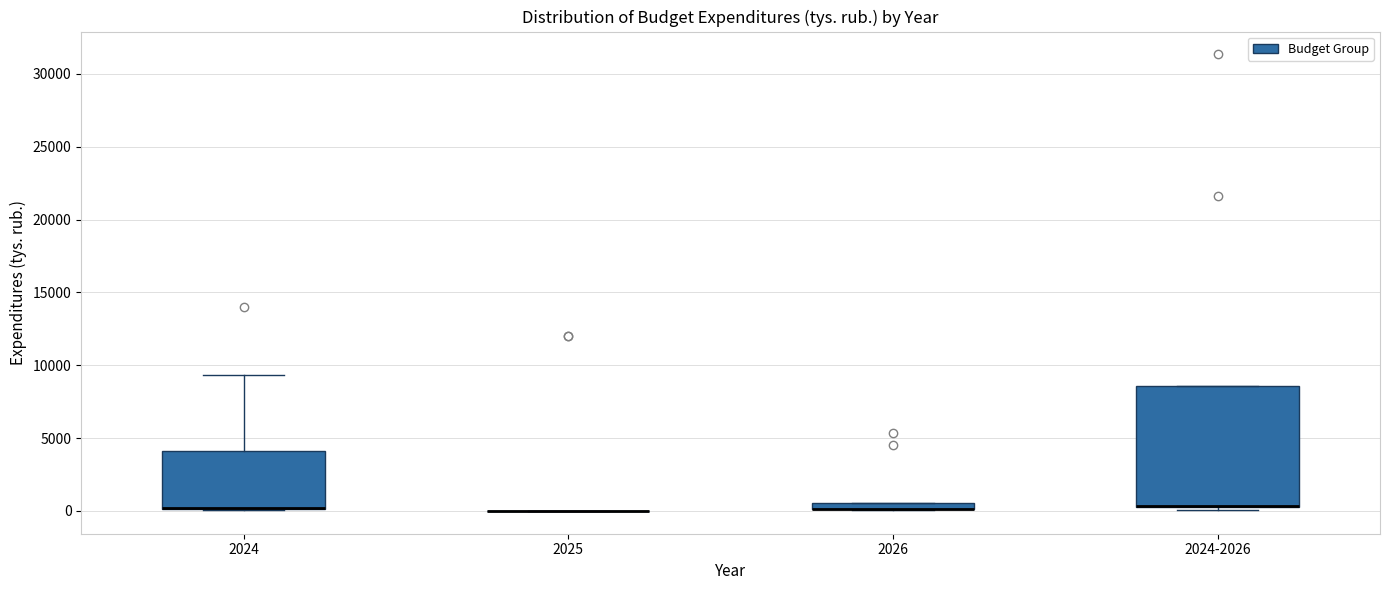

Which box is the tallest, from its lower edge to its upper edge?

2024-2026